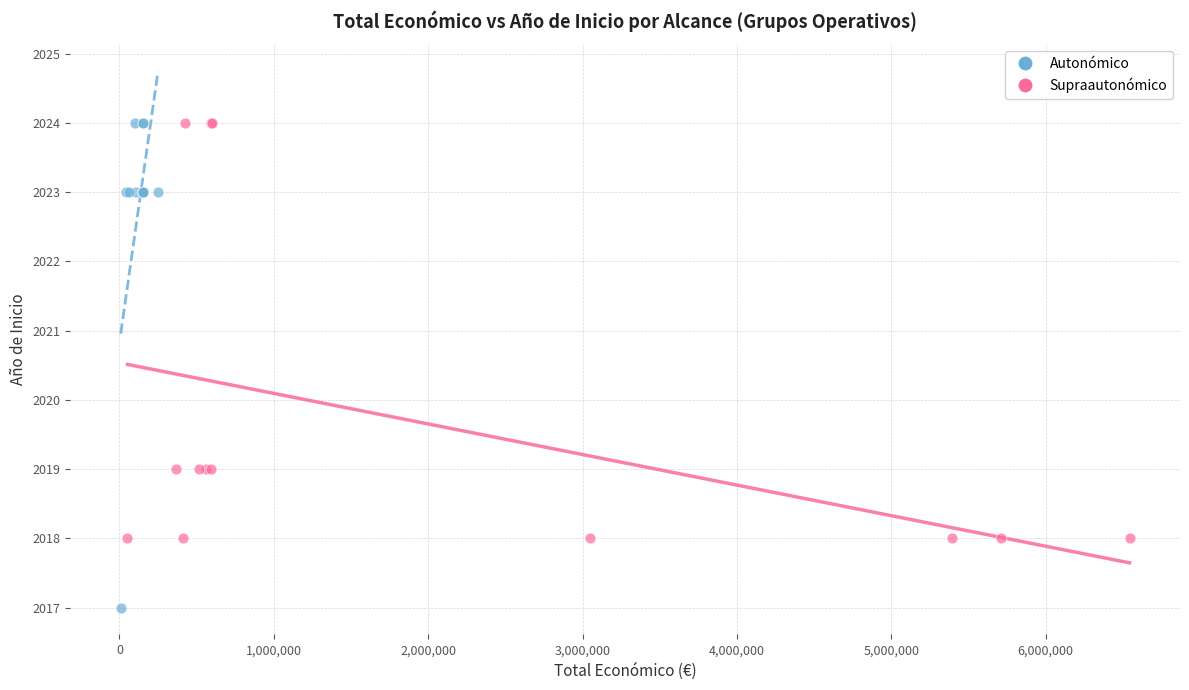

Which series contains the lowest Y value?

Autonómico